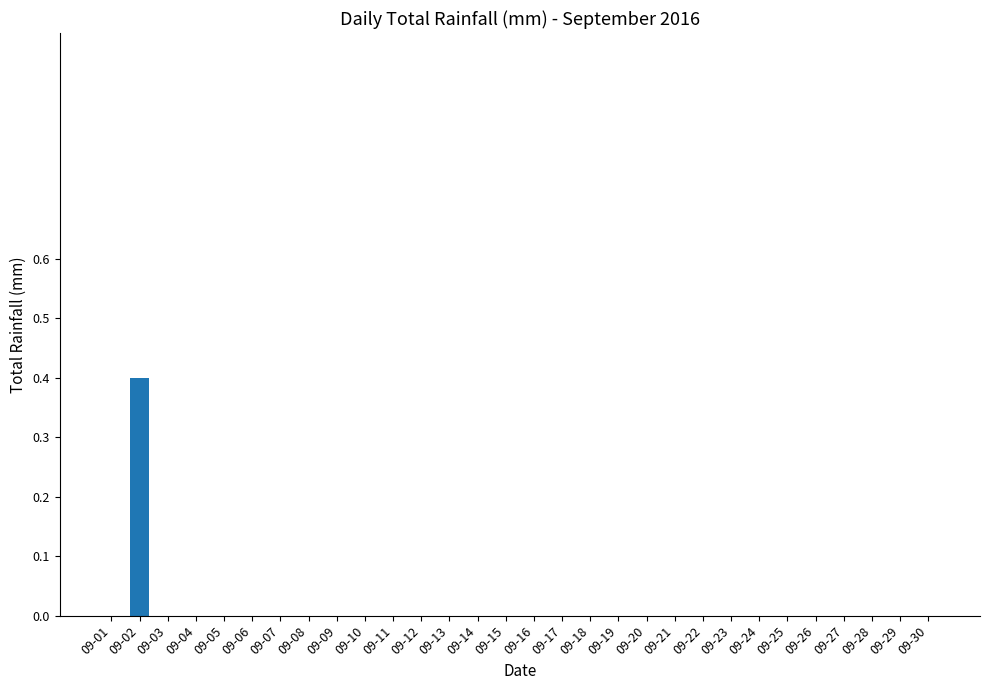

What is the sum of all values?

0.4